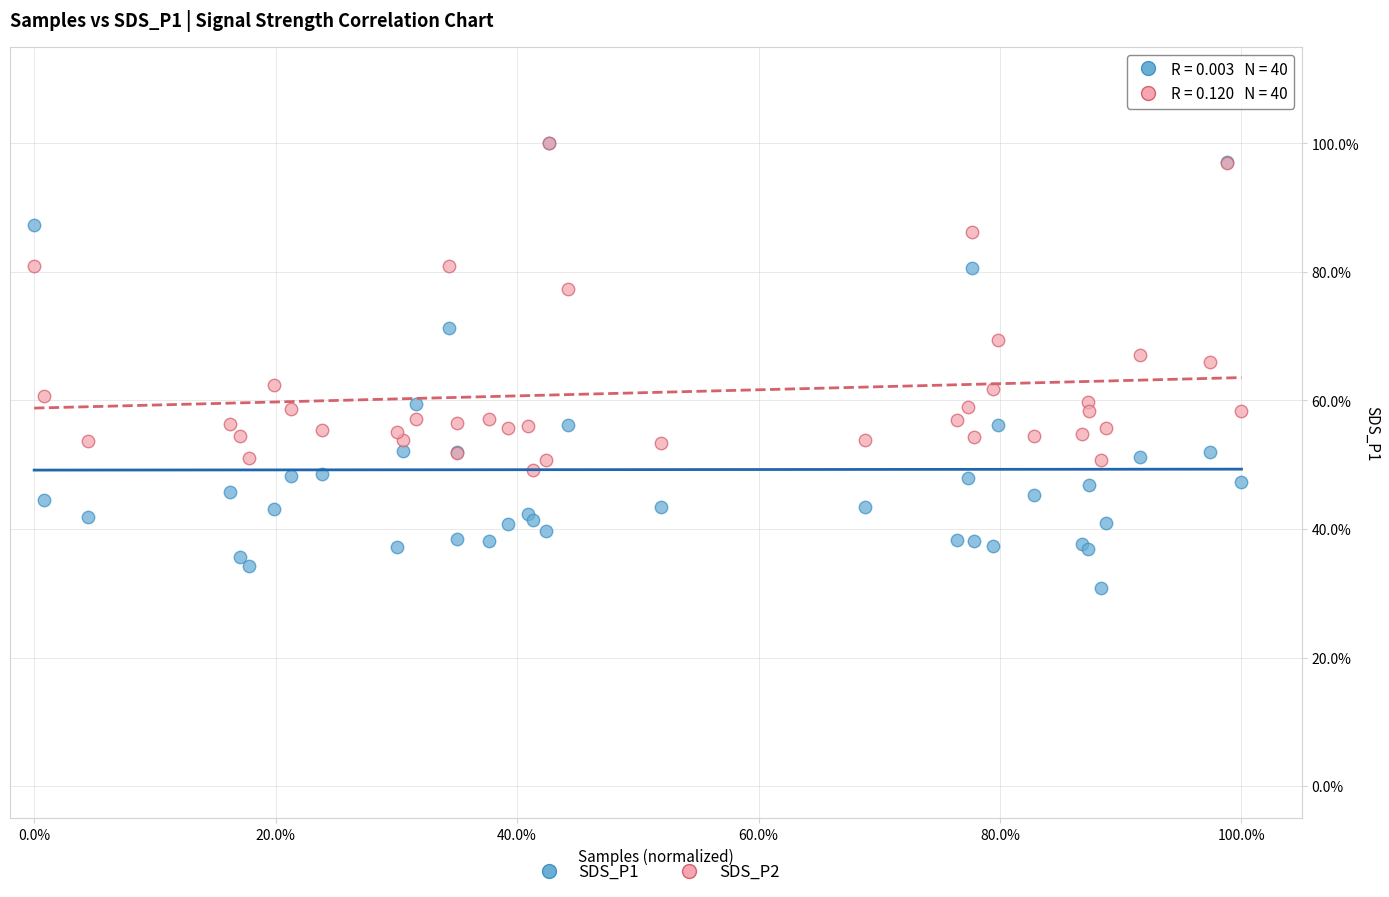

What are all the series names shown in the legend?

SDS_P1, SDS_P2